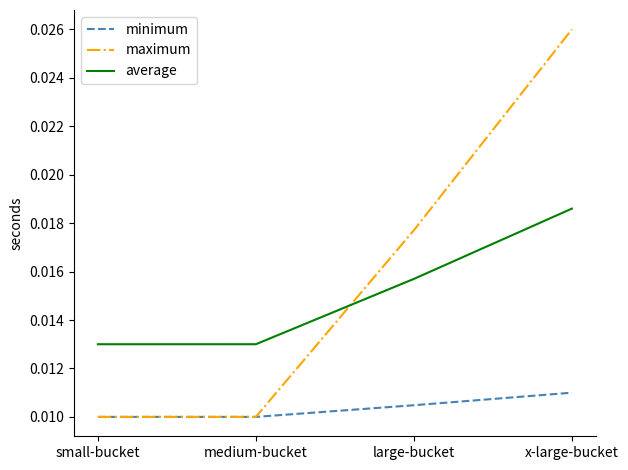

What position from the left is large-bucket?

3